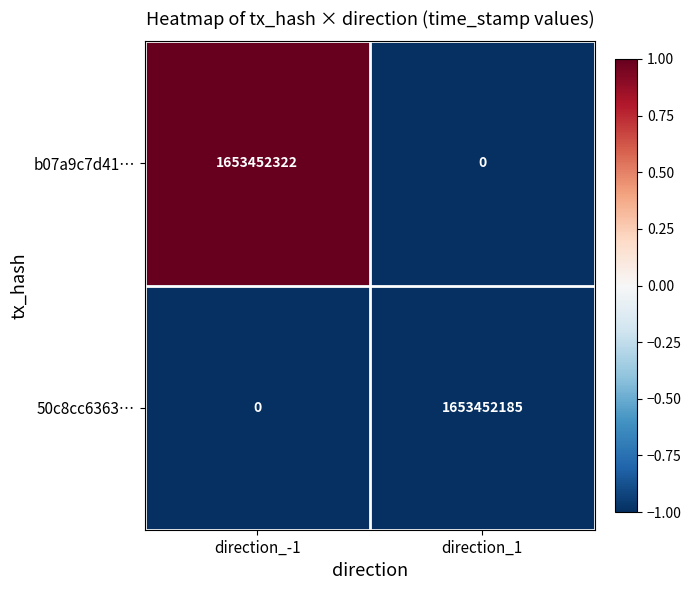

Which series has the largest total across all categories?

b07a9c7d41…